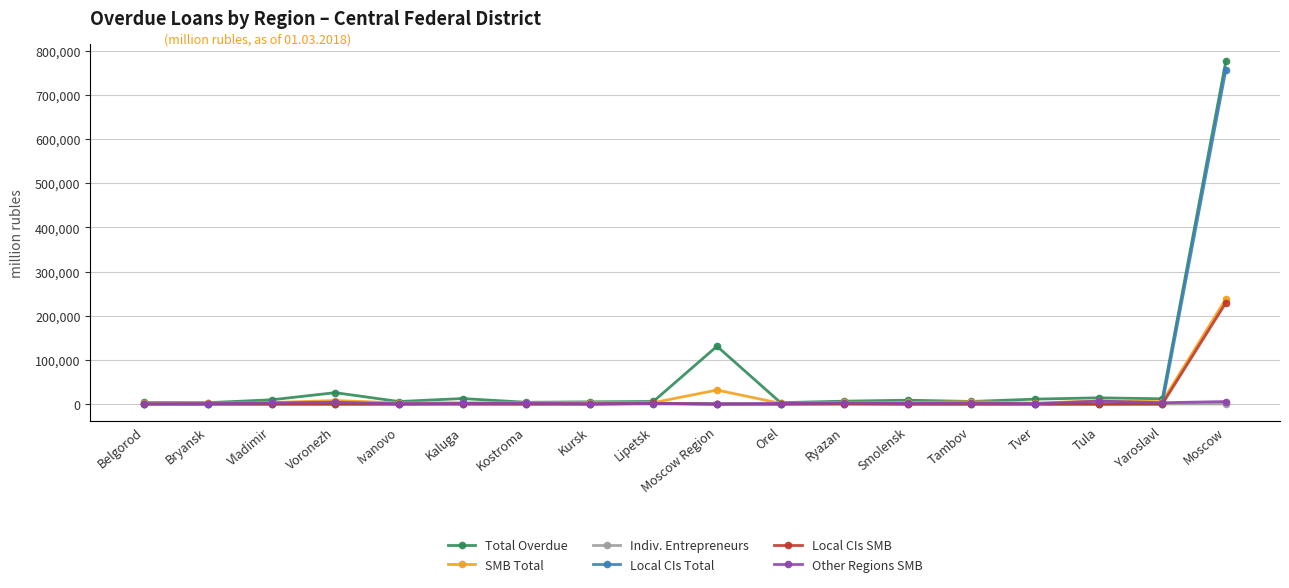

What is the label of the 13th point from the right?

Kaluga